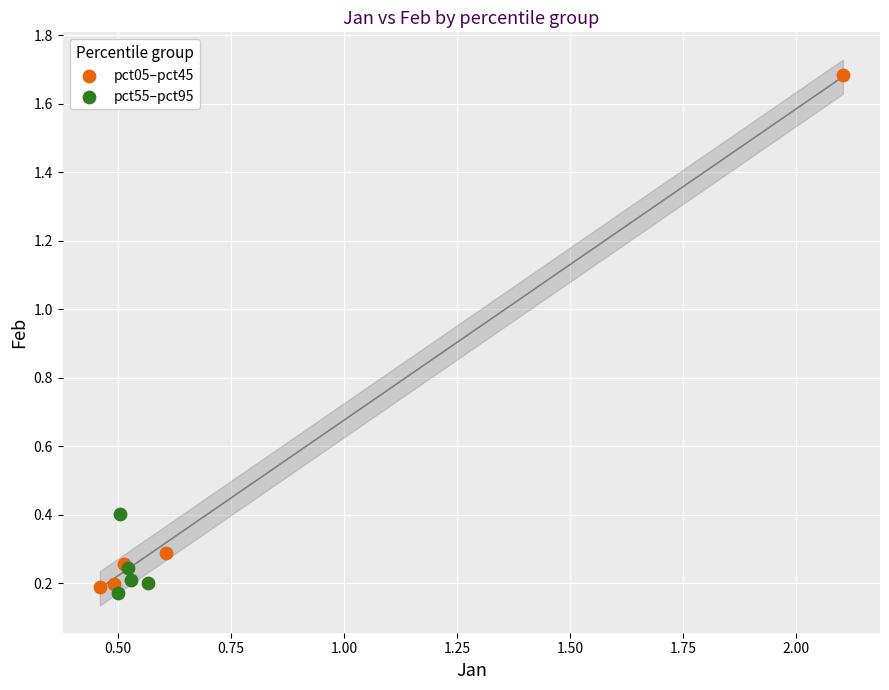

Which series has the largest Y range (max minus min)?

pct05–pct45